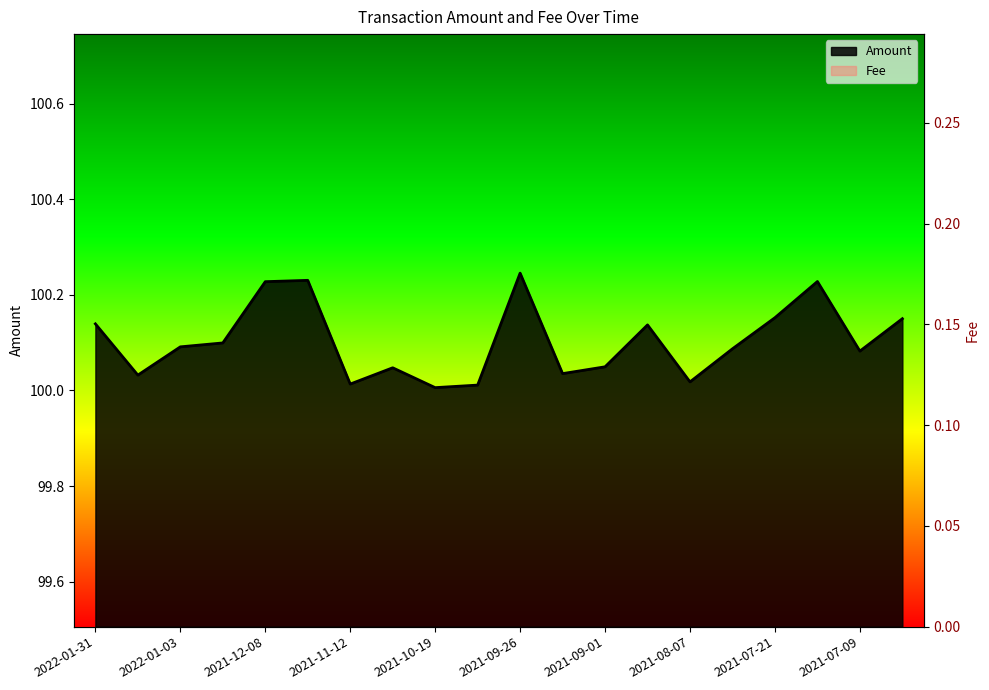

Does the chart display data point markers on the line(s)?

No